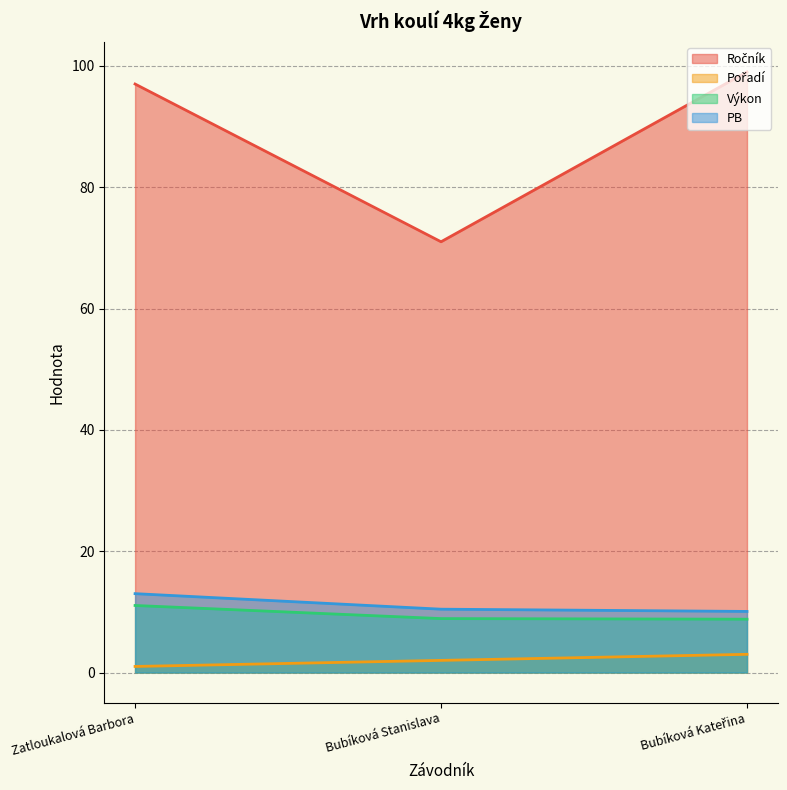

Count the number of categories in the chart.

3